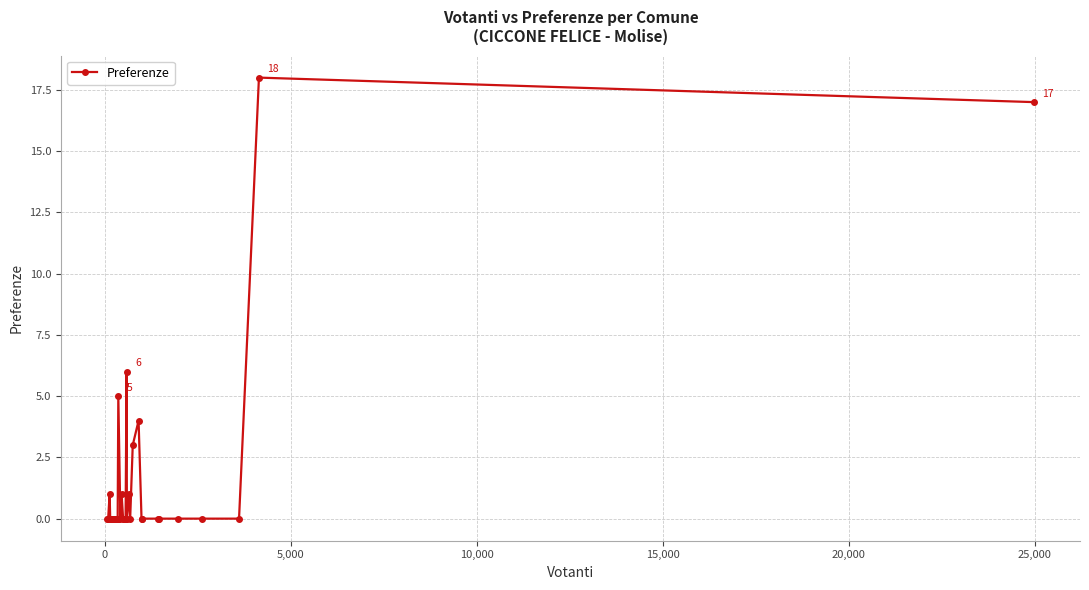

What is the difference between the maximum and second lowest values?

18